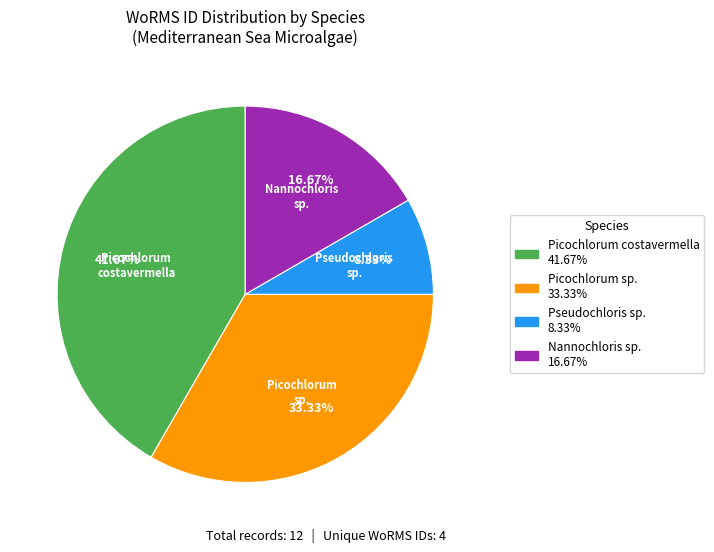

Is there a majority slice in this chart?

No